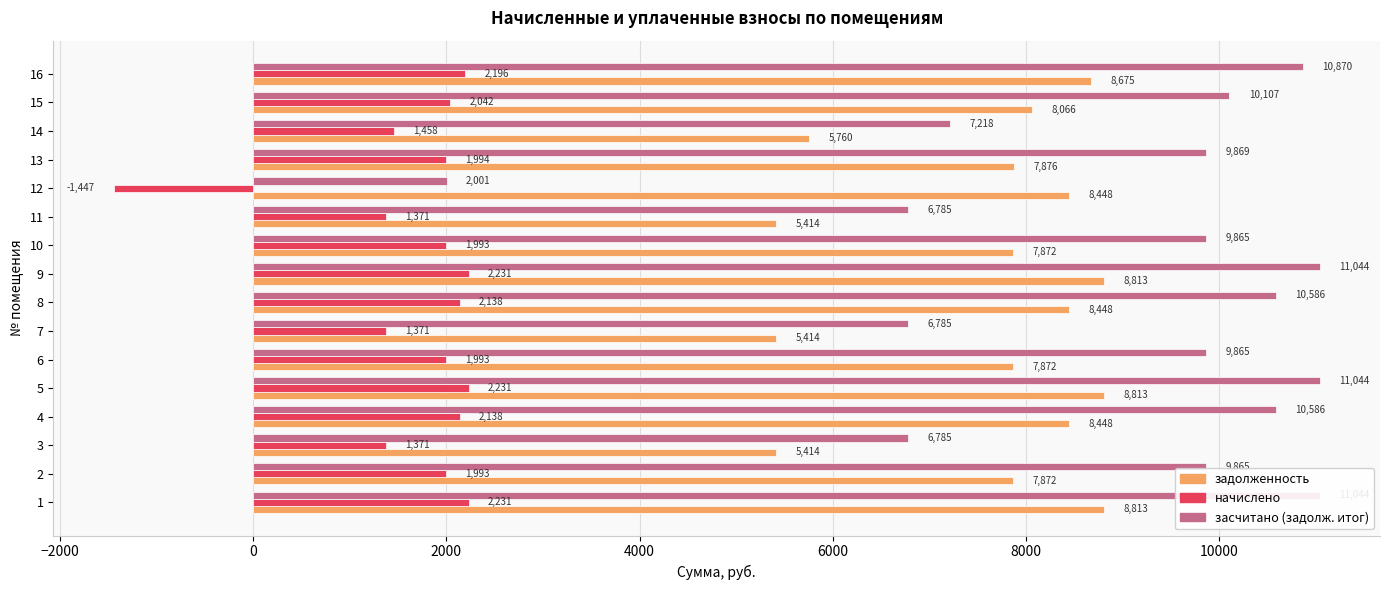

Reading left to right, list all the values displayed in this chart.

задолженность: 8812.8	7872.0	5414.4	8448.0	8812.8	7872.0	5414.4	8448.0	8812.8	7872.0	5414.4	8448.0	7875.8	5760.0	8065.8	8674.6
начислено: 2230.7	1992.6	1370.5	2138.4	2230.7	1992.6	1370.5	2138.4	2230.7	1992.6	1370.5	-1446.5	1993.6	1458.0	2041.7	2195.7
засчитано (задолж. итог): 11043.5	9864.6	6784.9	10586.4	11043.5	9864.6	6784.9	10586.4	11043.5	9864.6	6784.9	2001.5	9869.4	7218.0	10107.5	10870.3